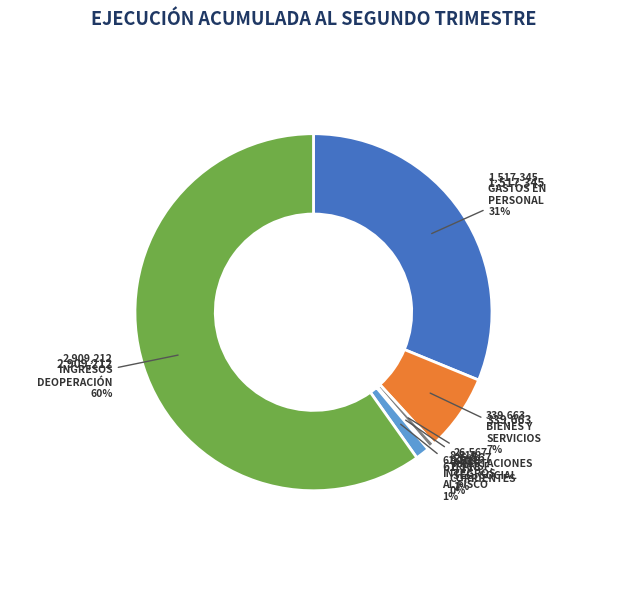

To the nearest percent, what is the average slice percentage?

17%